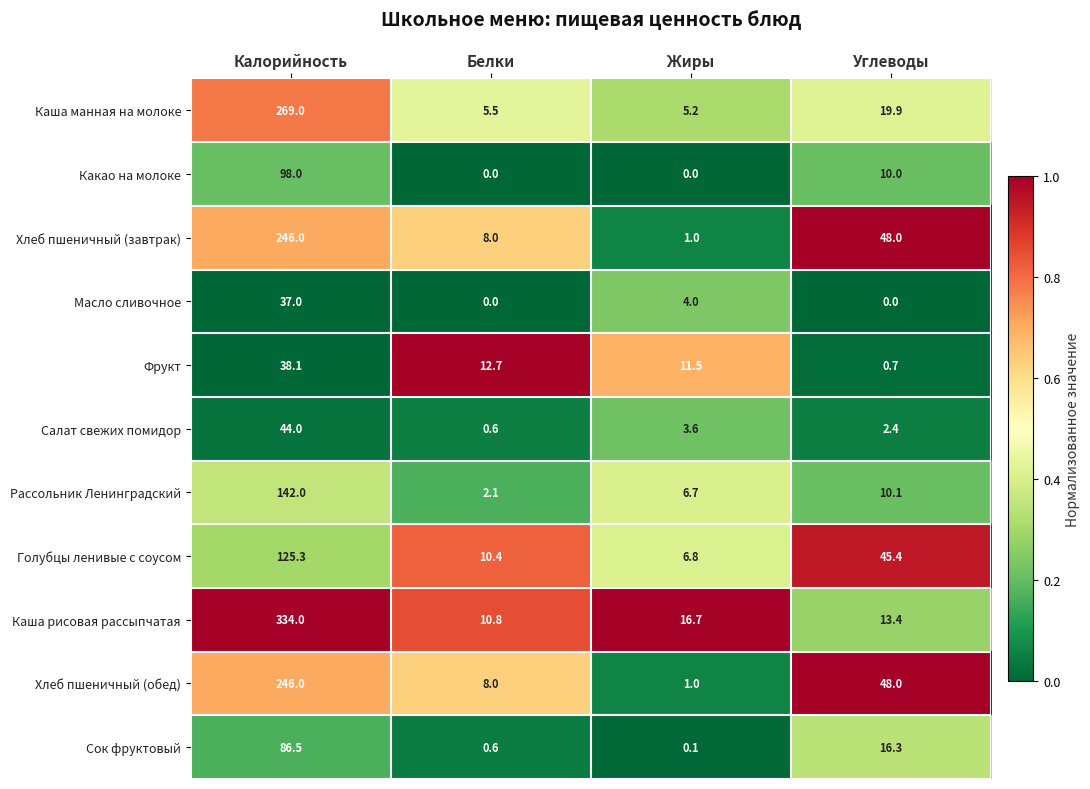

Read the Сок фруктовый value at Белки.

0.6